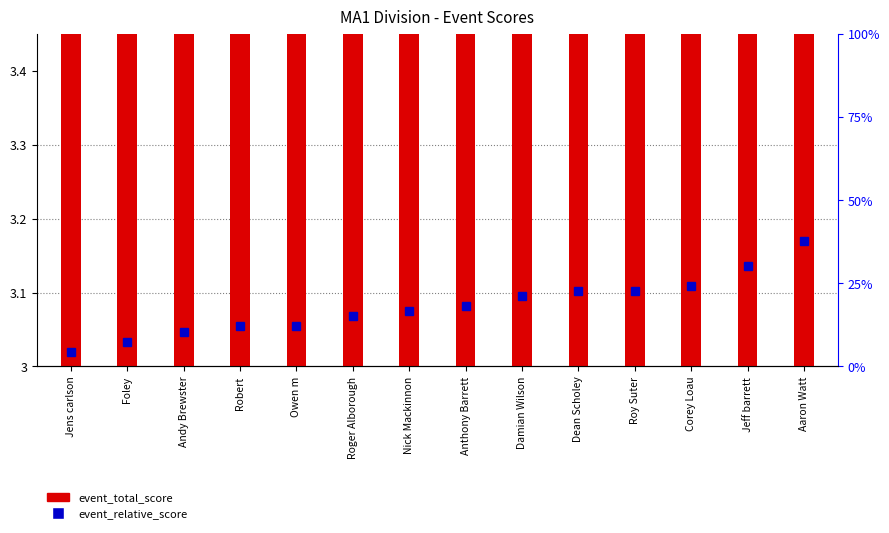

Rank the categories by value from highest to lowest.

Aaron Watt, Jeff barrett, Corey Loau, Dean Scholey, Roy Suter, Damian Wilson, Anthony Barrett, Nick Mackinnon, Roger Alborough, Robert, Owen m, Andy Brewster, Foley, Jens carlson